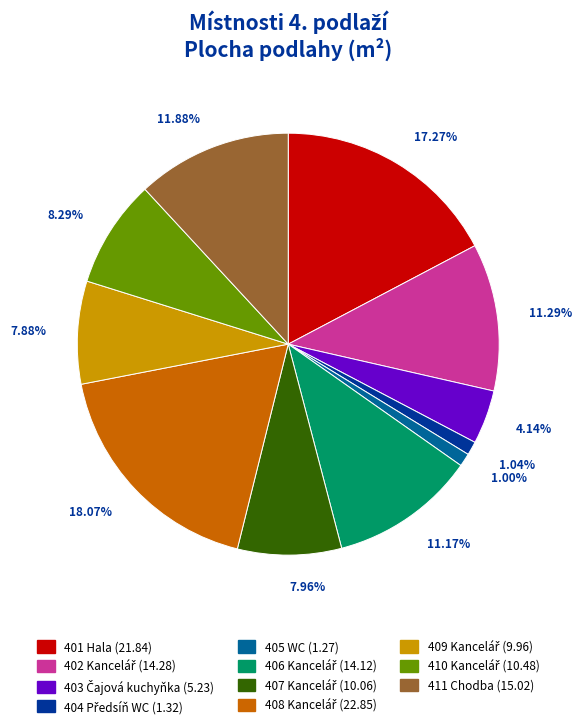

Approximately how many times larger is the value at 401 Hala (21.84) compared to 411 Chodba (15.02)?

1.5